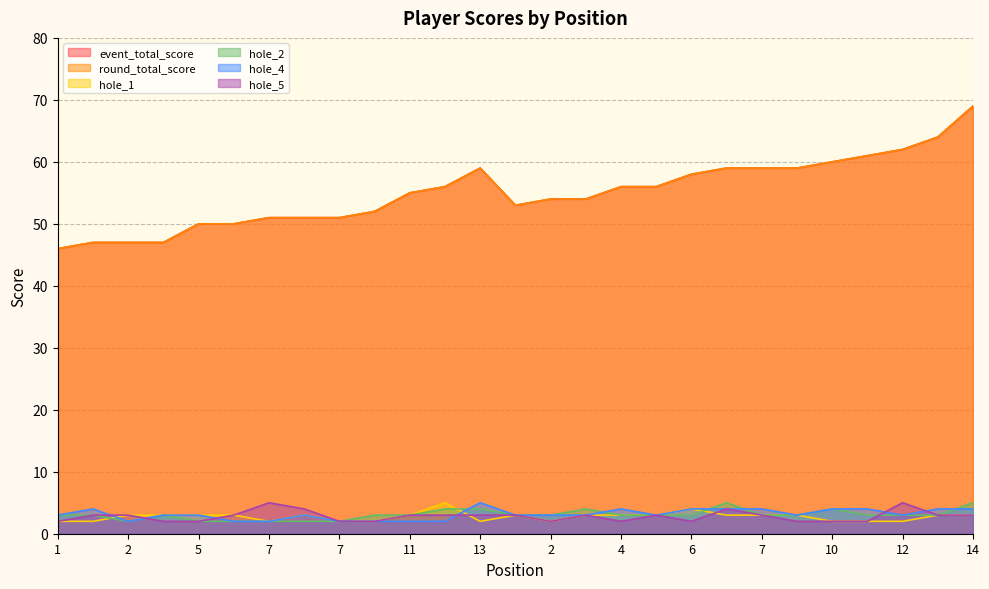

What is the difference between the maximum and minimum values in the hole_2 series?

3